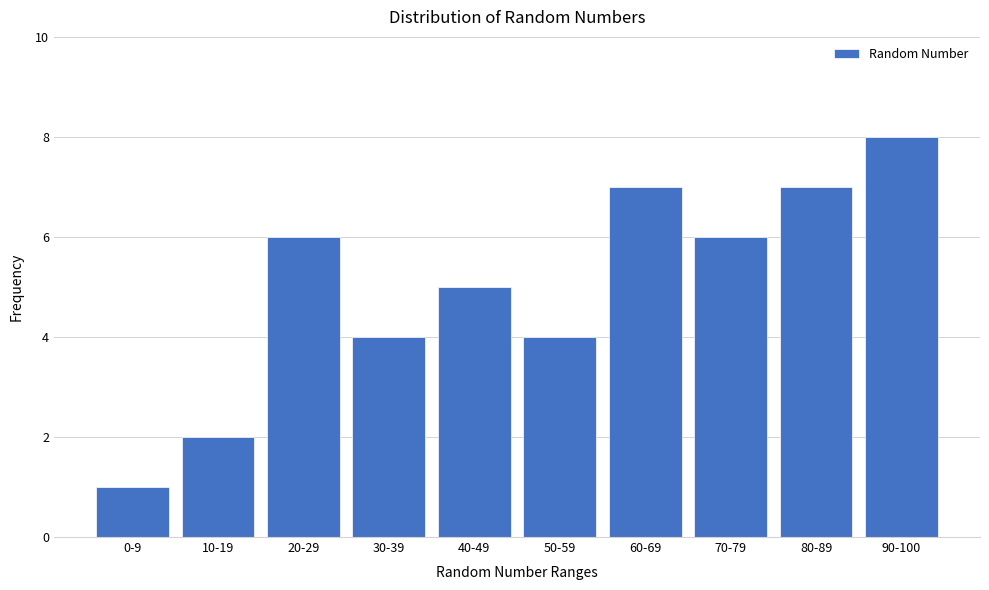

Reading left to right, extract all data points from this chart.

0-9=1	10-19=2	20-29=6	30-39=4	40-49=5	50-59=4	60-69=7	70-79=6	80-89=7	90-100=8